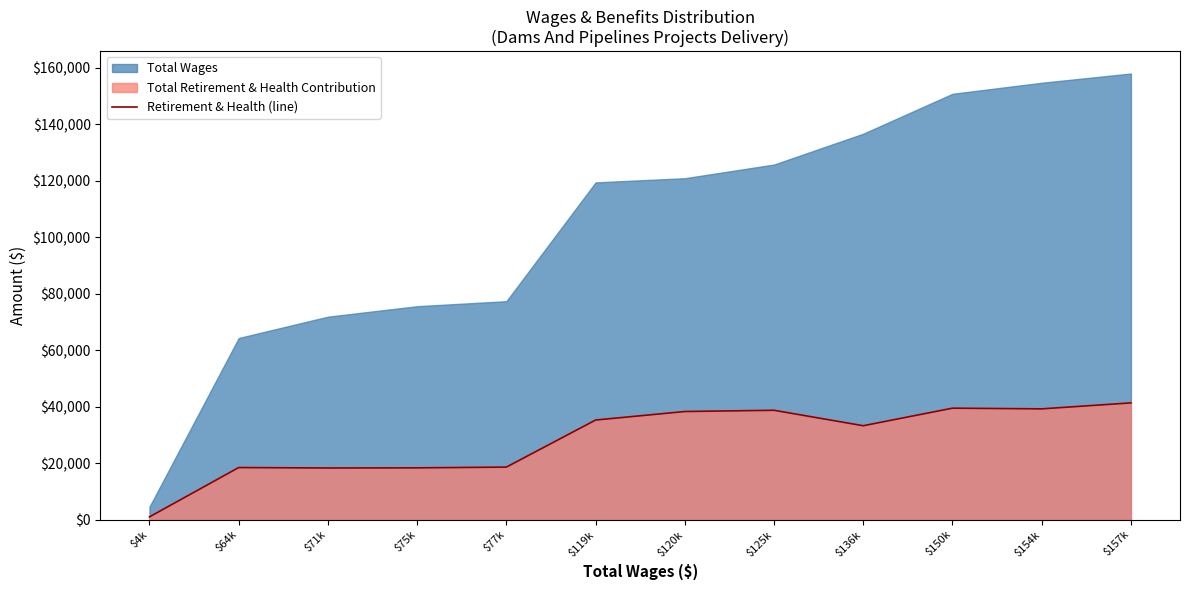

How many values exceed 35239?

5